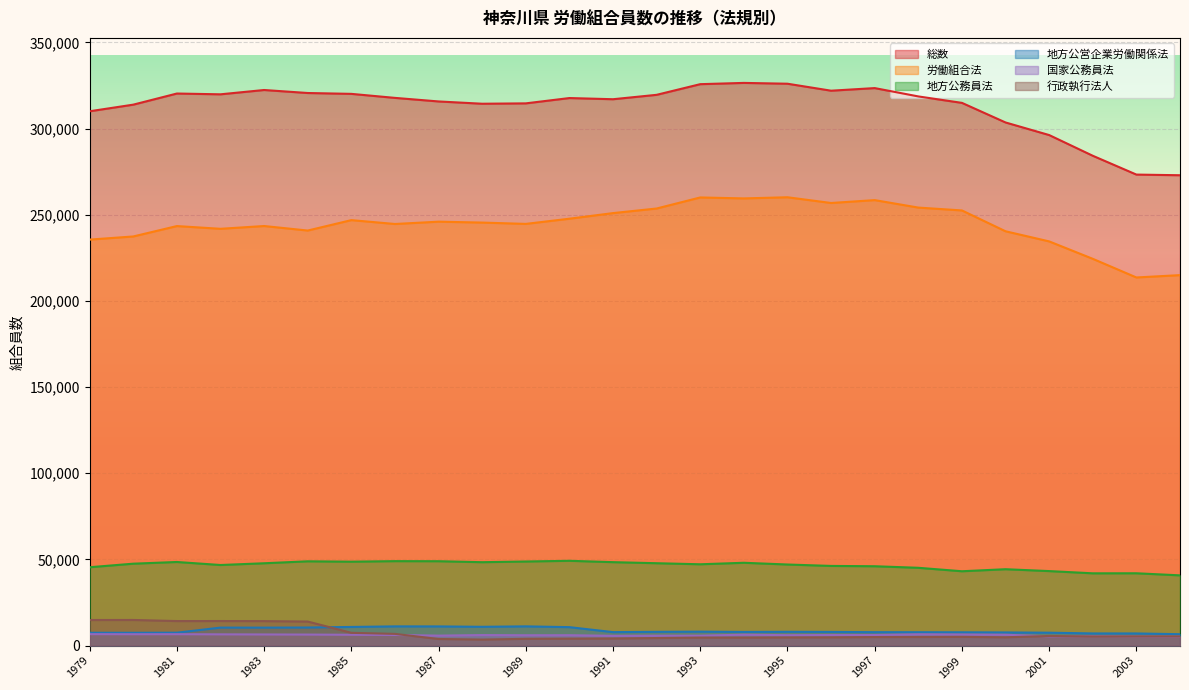

Which series changed the most between 1985 and 1992?

労働組合法